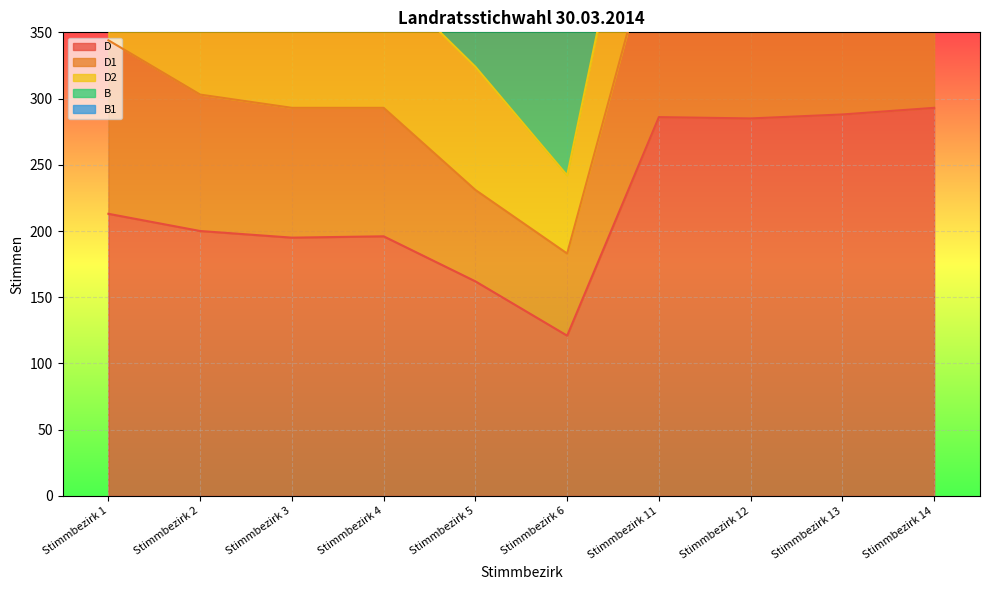

What is the difference between the D values at Stimmbezirk 2 and Stimmbezirk 6?

79